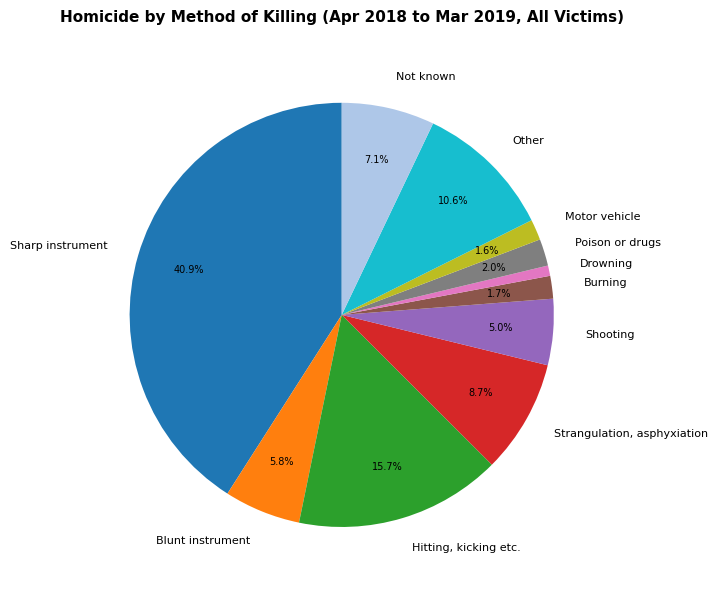

How many slices are in this pie chart?

11